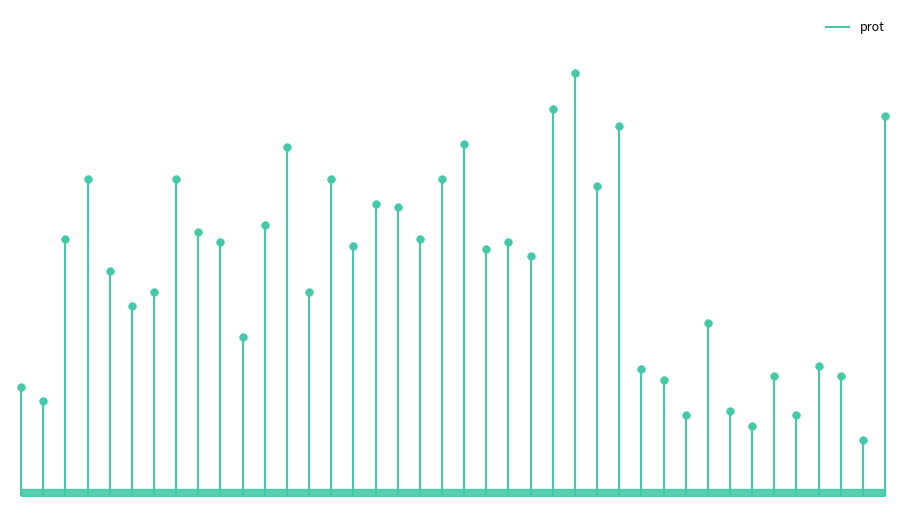

What is the change in value from 24 to 37?

-76